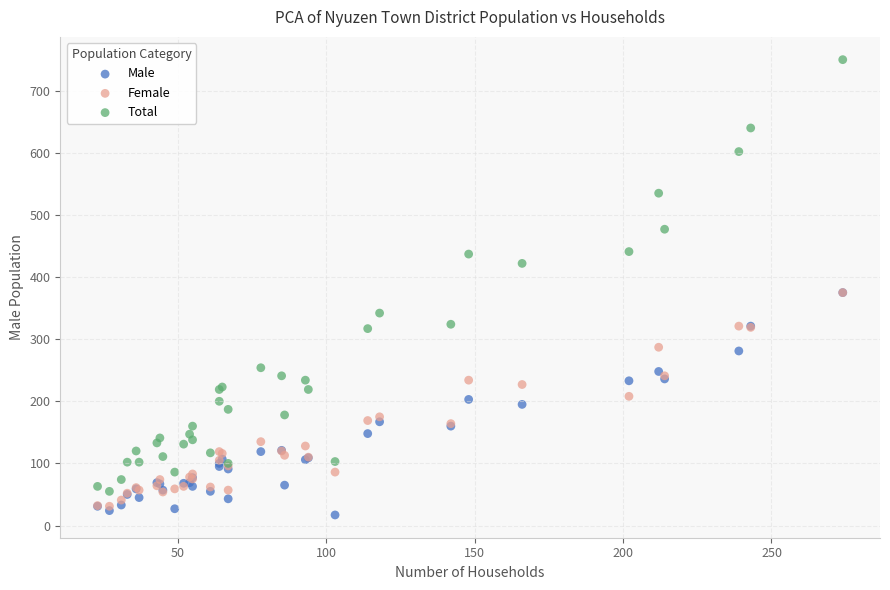

What are all the series names shown in the legend?

Male, Female, Total